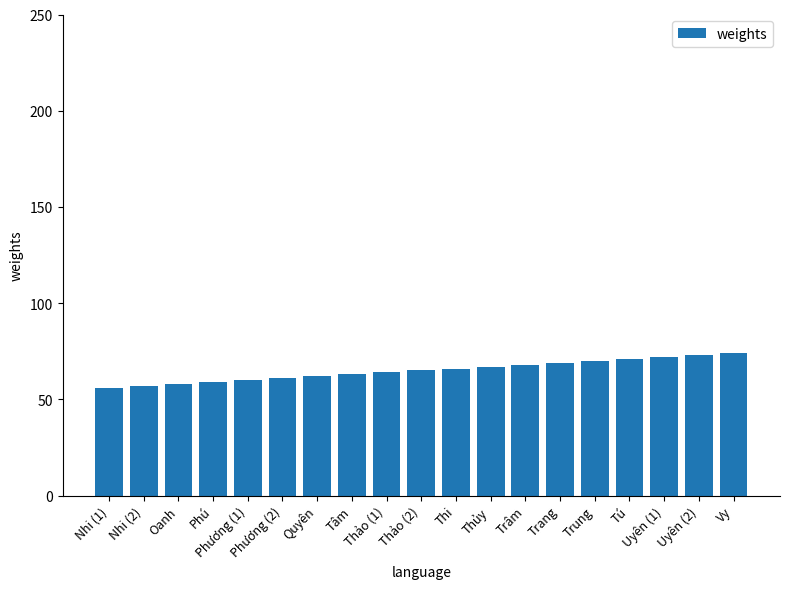

How many series are shown in this chart?

1